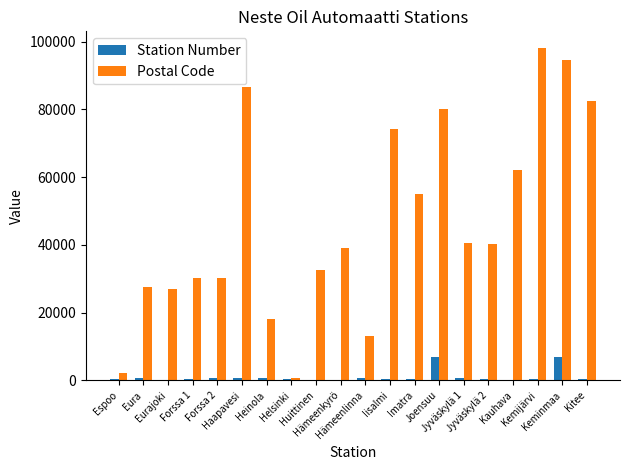

Are the bars horizontal?

No